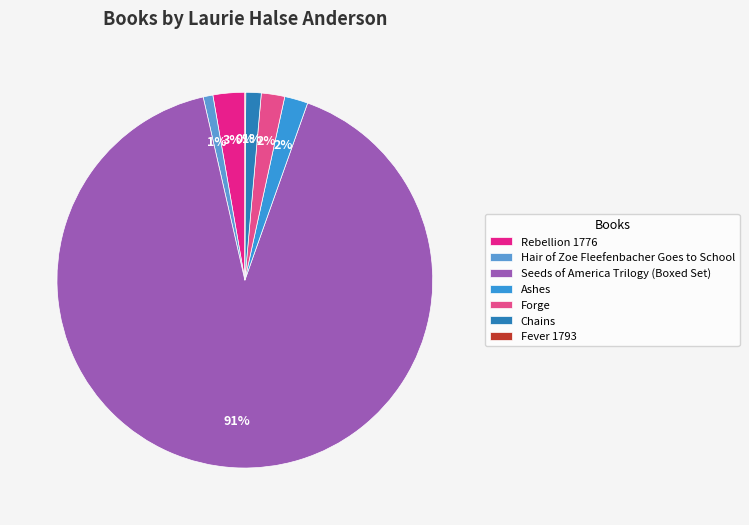

What is the change in value from Rebellion 1776 to Ashes?

-16634713